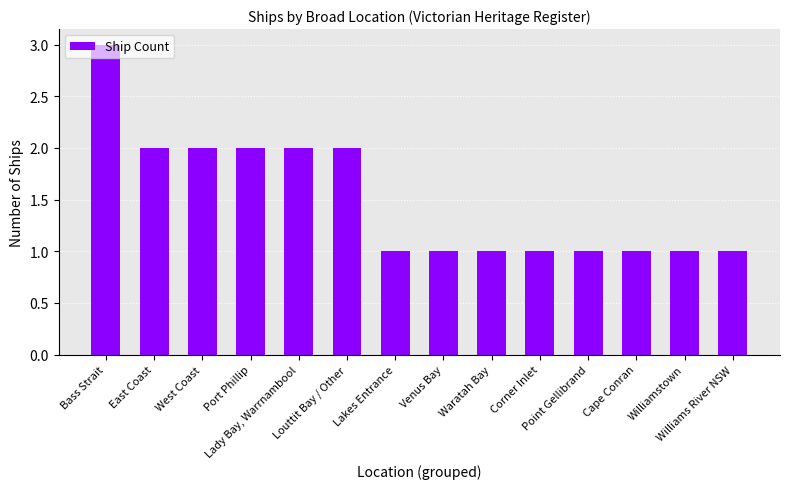

How many data points does each series have?

14